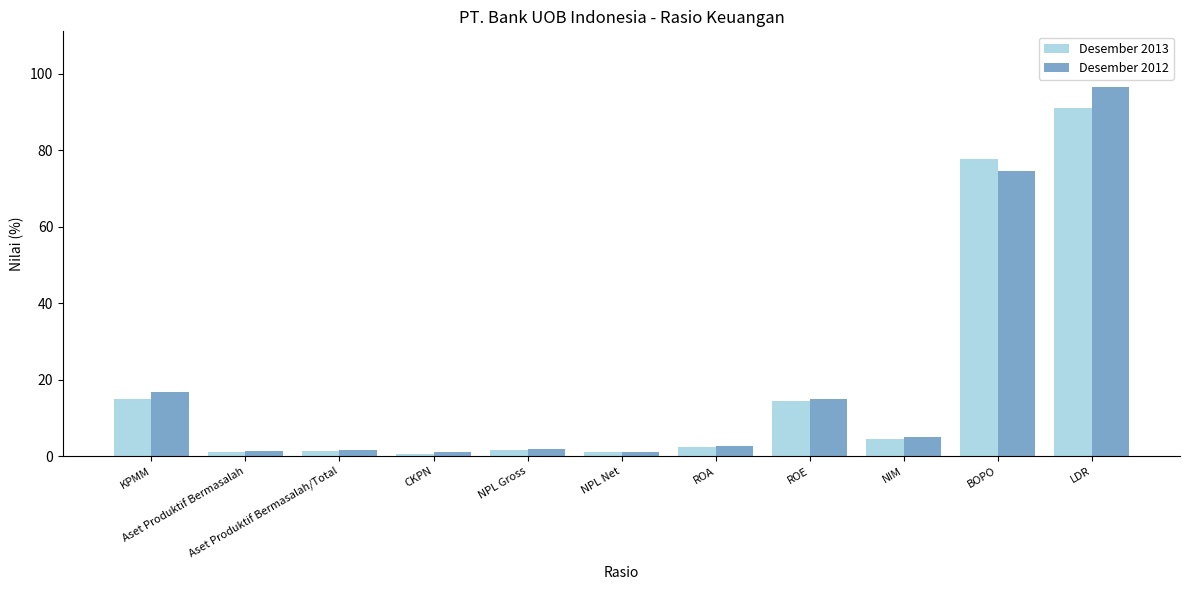

What position from the left is ROA?

7